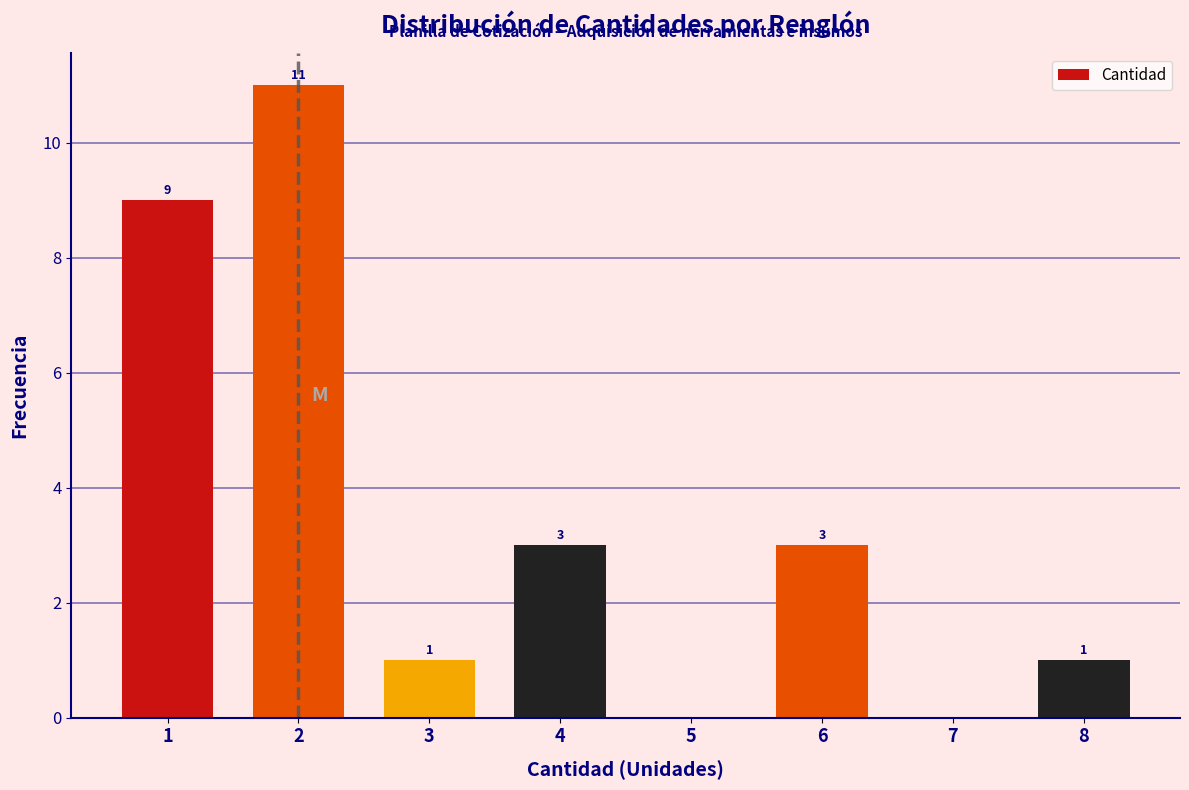

Reading right to left, list all the values displayed in this chart.

8=1	7=0	6=3	5=0	4=3	3=1	2=11	1=9